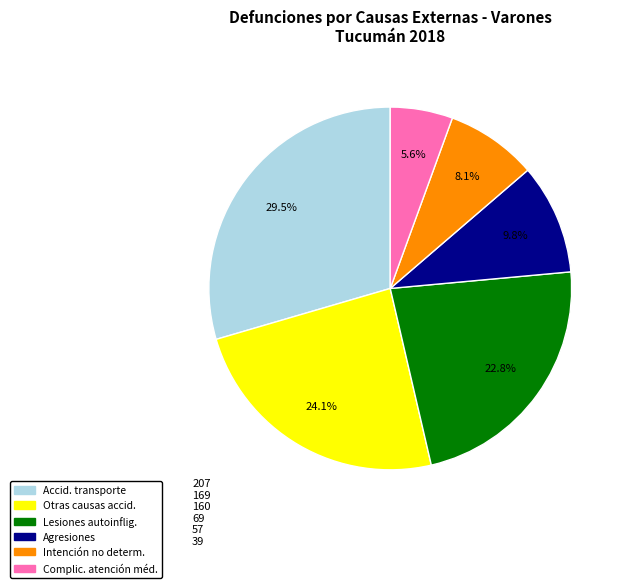

How many slices are in this pie chart?

6